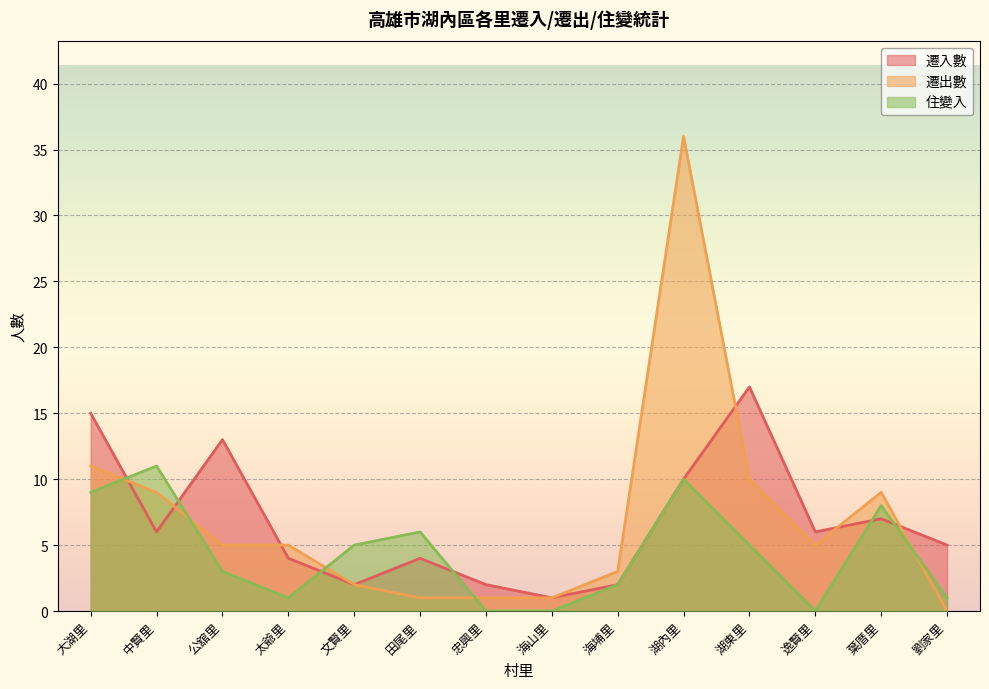

Reading left to right, what are all the values shown in this chart?

遷入數: 大湖里=15	中賢里=6	公舘里=13	太爺里=4	文賢里=2	田尾里=4	忠興里=2	海山里=1	海埔里=2	湖內里=10	湖東里=17	逸賢里=6	葉厝里=7	劉家里=5
遷出數: 大湖里=11	中賢里=9	公舘里=5	太爺里=5	文賢里=2	田尾里=1	忠興里=1	海山里=1	海埔里=3	湖內里=36	湖東里=10	逸賢里=5	葉厝里=9	劉家里=0
住變入: 大湖里=9	中賢里=11	公舘里=3	太爺里=1	文賢里=5	田尾里=6	忠興里=0	海山里=0	海埔里=2	湖內里=10	湖東里=5	逸賢里=0	葉厝里=8	劉家里=1